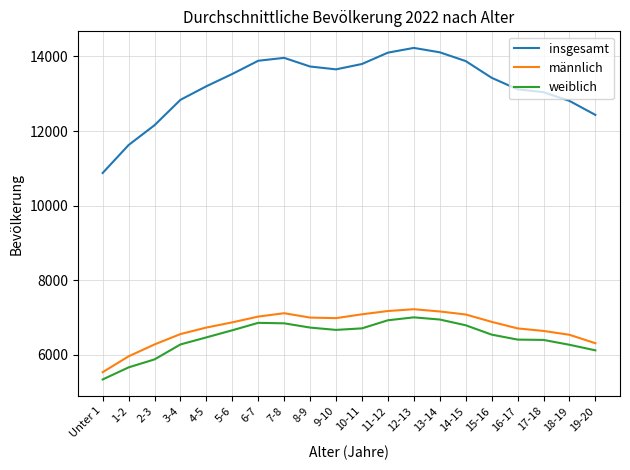

Is it true that insgesamt equals 19086 at 8-9?

False